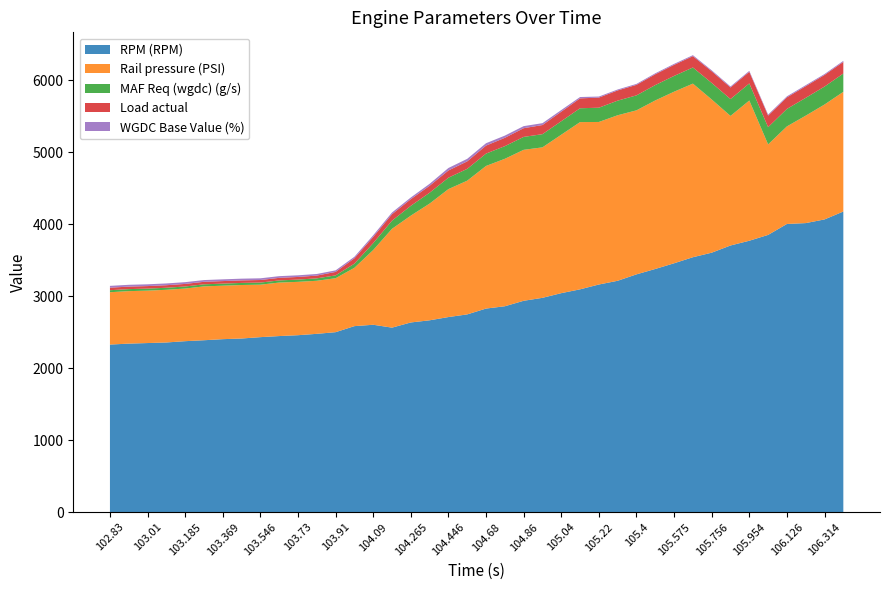

Reading left to right, transcribe all the data shown in this chart.

RPM (RPM): 102.83=2327.0	102.92=2340.0	103.01=2348.0	103.1=2356.0	103.185=2374.0	103.281=2387.0	103.369=2402.0	103.461=2411.0	103.546=2430.0	103.635=2445.0	103.73=2457.0	103.821=2476.0	103.91=2499.0	103.997=2583.0	104.09=2602.0	104.18=2562.0	104.265=2634.0	104.355=2664.0	104.446=2709.0	104.541=2746.0	104.68=2827.0	104.77=2859.0	104.86=2935.0	104.945=2976.0	105.04=3041.0	105.13=3094.0	105.22=3161.0	105.305=3213.0	105.4=3302.0	105.49=3377.0	105.575=3456.0	105.67=3540.0	105.756=3603.0	105.85=3703.0	105.954=3769.0	106.042=3850.0	106.126=4002.0	106.215=4014.0	106.314=4065.0	106.41=4175.0
Rail pressure (PSI): 102.83=726.9	102.92=729.0	103.01=728.0	103.1=731.6	103.185=731.2	103.281=748.0	103.369=742.6	103.461=743.1	103.546=728.8	103.635=743.2	103.73=741.0	103.821=737.0	103.91=749.7	103.997=810.2	104.09=1038.1	104.18=1372.8	104.265=1483.9	104.355=1621.3	104.446=1777.3	104.541=1857.3	104.68=1980.8	104.77=2048.0	104.86=2096.7	104.945=2090.0	105.04=2200.6	105.13=2322.7	105.22=2257.7	105.305=2299.0	105.4=2278.2	105.49=2340.9	105.575=2383.1	105.67=2411.2	105.756=2128.3	105.85=1799.6	105.954=1947.8	106.042=1256.8	106.126=1355.2	106.215=1492.3	106.314=1596.0	106.41=1662.3
MAF Req (wgdc) (g/s): 102.83=27.9	102.92=28.1	103.01=28.2	103.1=28.3	103.185=28.5	103.281=28.7	103.369=28.9	103.461=29.1	103.546=29.4	103.635=29.5	103.73=31.4	103.821=33.5	103.91=39.1	103.997=57.1	104.09=95.6	104.18=112.9	104.265=136.2	104.355=150.7	104.446=158.4	104.541=164.1	104.68=171.5	104.77=175.7	104.86=179.4	104.945=183.1	105.04=187.2	105.13=192.4	105.22=197.9	105.305=202.9	105.4=207.9	105.49=213.3	105.575=218.9	105.67=223.9	105.756=229.4	105.85=234.1	105.954=237.2	106.042=239.6	106.126=242.7	106.215=247.2	106.314=249.2	106.41=254.0
Load actual: 102.83=35.1	102.92=34.9	103.01=35.0	103.1=35.3	103.185=35.5	103.281=34.8	103.369=35.2	103.461=35.1	103.546=35.3	103.635=35.8	103.73=36.6	103.821=38.5	103.91=48.3	103.997=75.2	104.09=86.4	104.18=90.0	104.265=92.7	104.355=96.5	104.446=100.3	104.541=104.1	104.68=111.1	104.77=115.8	104.86=121.0	104.945=126.8	105.04=132.7	105.13=137.2	105.22=140.4	105.305=141.8	105.4=146.0	105.49=150.1	105.575=153.9	105.67=157.7	105.756=162.2	105.85=161.2	105.954=160.9	106.042=161.0	106.126=160.7	106.215=161.9	106.314=161.2	106.41=161.7
WGDC Base Value (%): 102.83=25.2	102.92=25.0	103.01=24.8	103.1=24.7	103.185=24.5	103.281=24.3	103.369=24.1	103.461=23.9	103.546=23.7	103.635=23.5	103.73=22.9	103.821=22.2	103.91=21.5	103.997=20.7	104.09=22.9	104.18=23.8	104.265=23.1	104.355=27.2	104.446=34.5	104.541=35.1	104.68=33.0	104.77=30.6	104.86=28.6	104.945=26.0	105.04=22.6	105.13=18.8	105.22=14.6	105.305=13.0	105.4=13.1	105.49=13.2	105.575=13.4	105.67=13.4	105.756=13.4	105.85=13.7	105.954=13.6	106.042=13.7	106.126=14.0	106.215=14.0	106.314=12.9	106.41=14.3